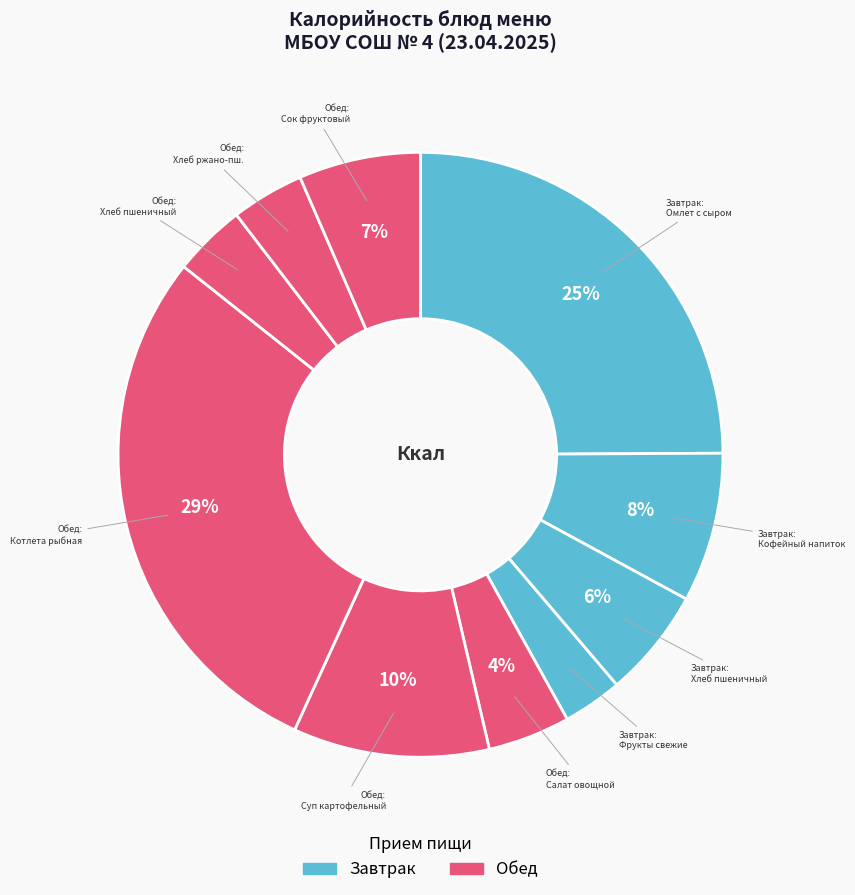

Which category has the smallest portion of the pie?

Фрукты свежие